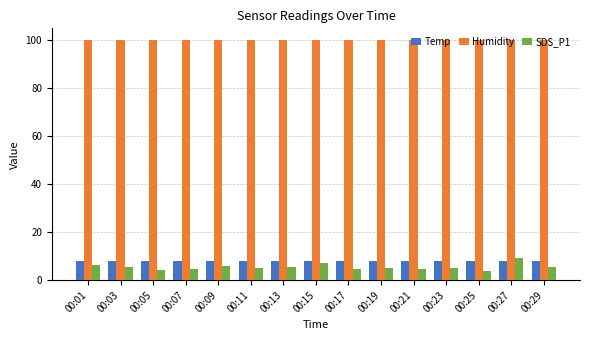

What is the spread (max minus min) of values at 00:23?

94.9